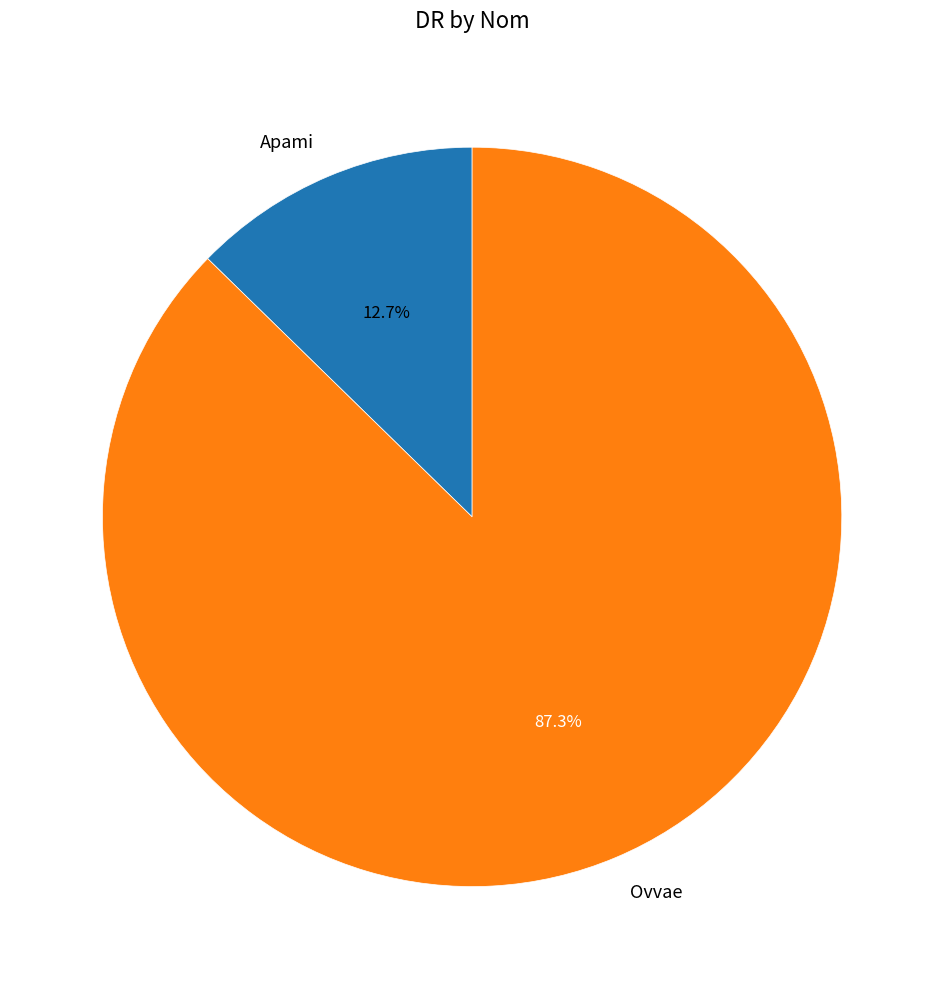

Do Apami and Ovvae together represent more than half of the pie?

Yes